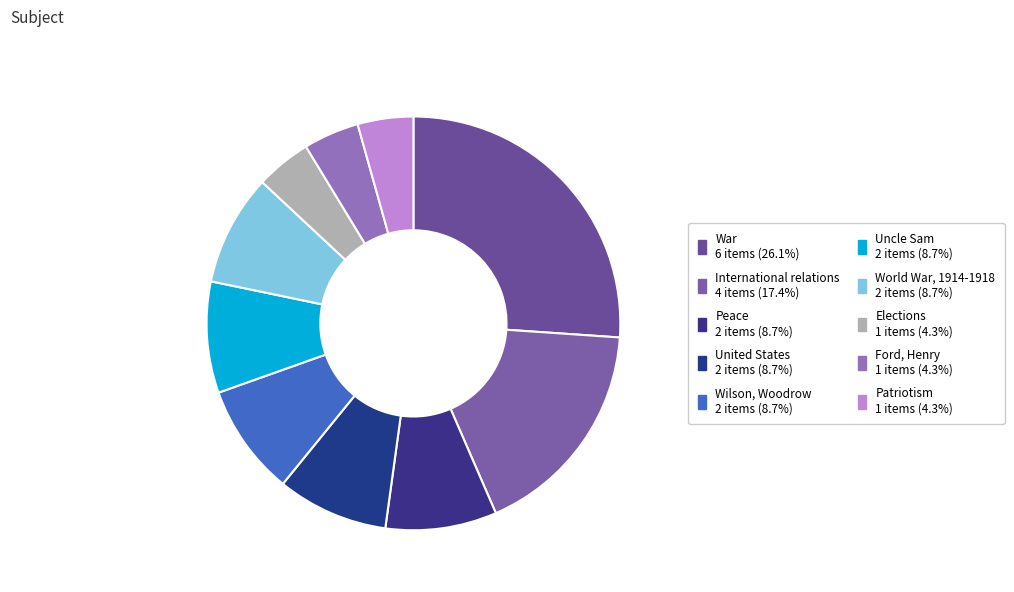

How many slices are in this pie chart?

10